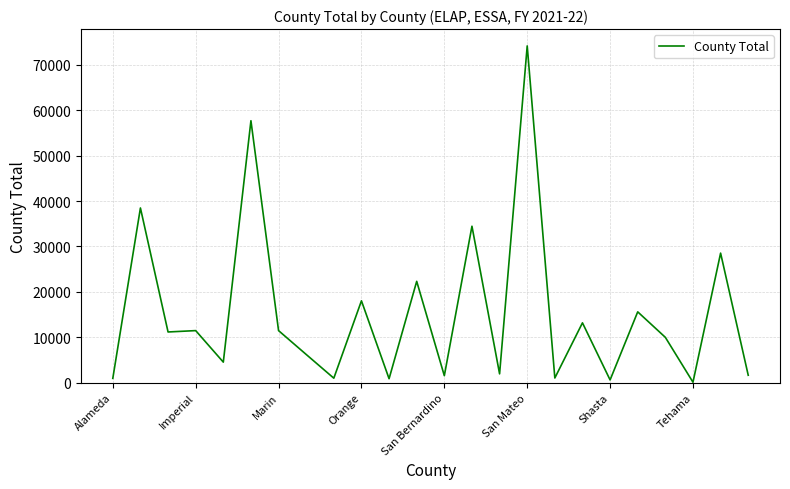

What is the greatest value displayed?

74180